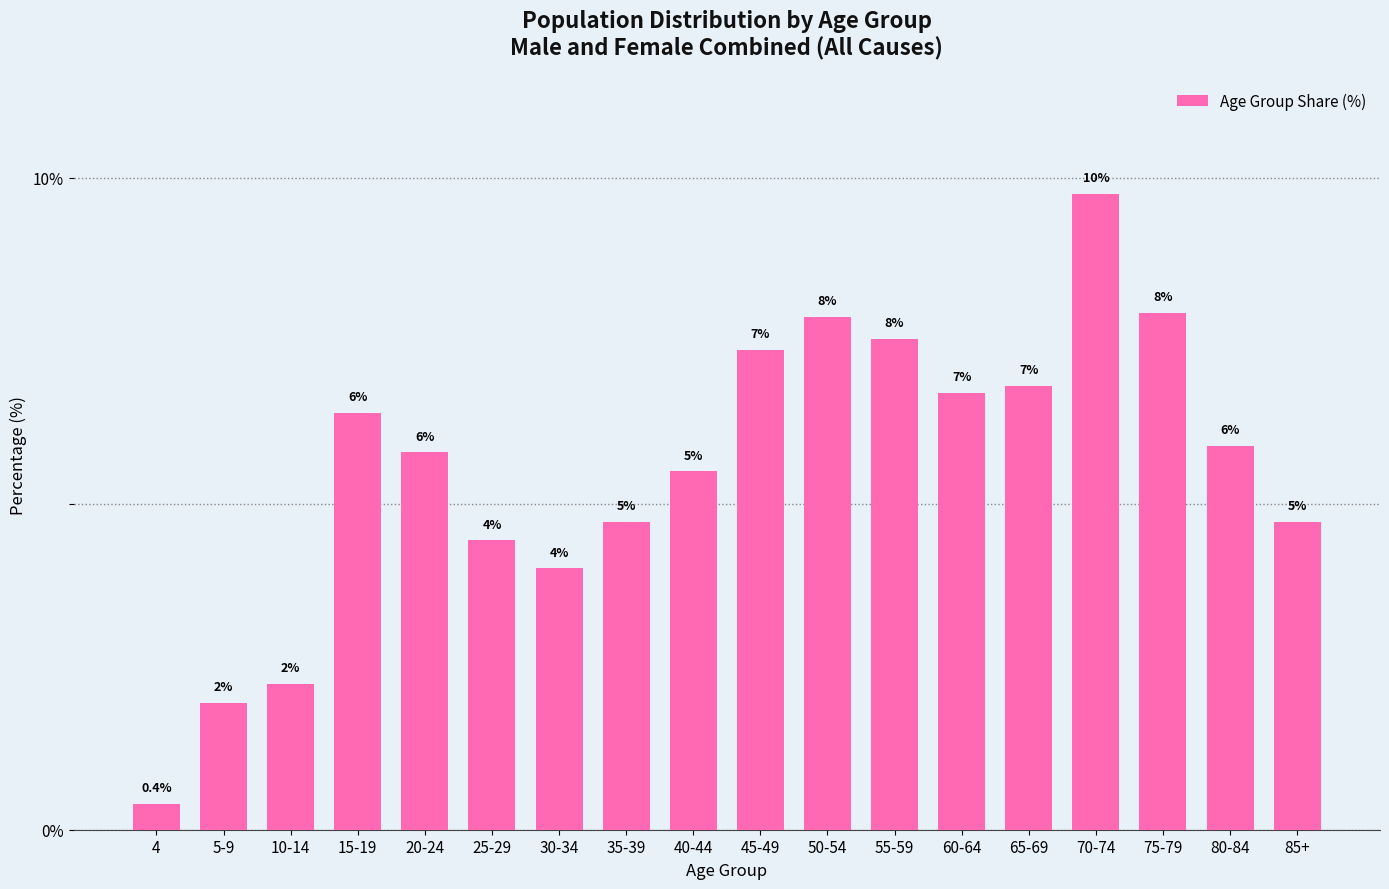

Between 55-59 and 10-14, which is larger?

55-59